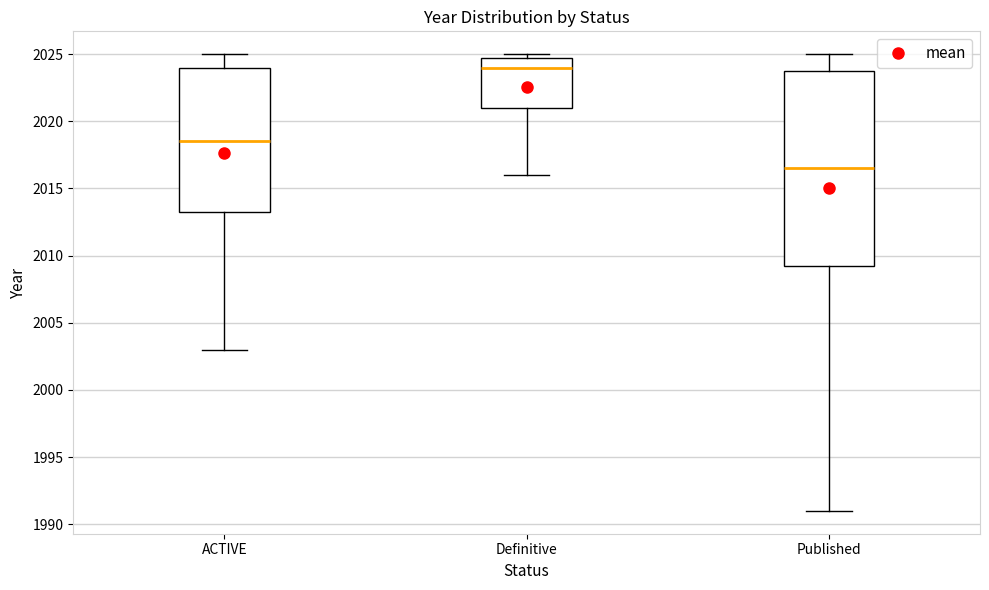

Which box has the highest median line?

Definitive